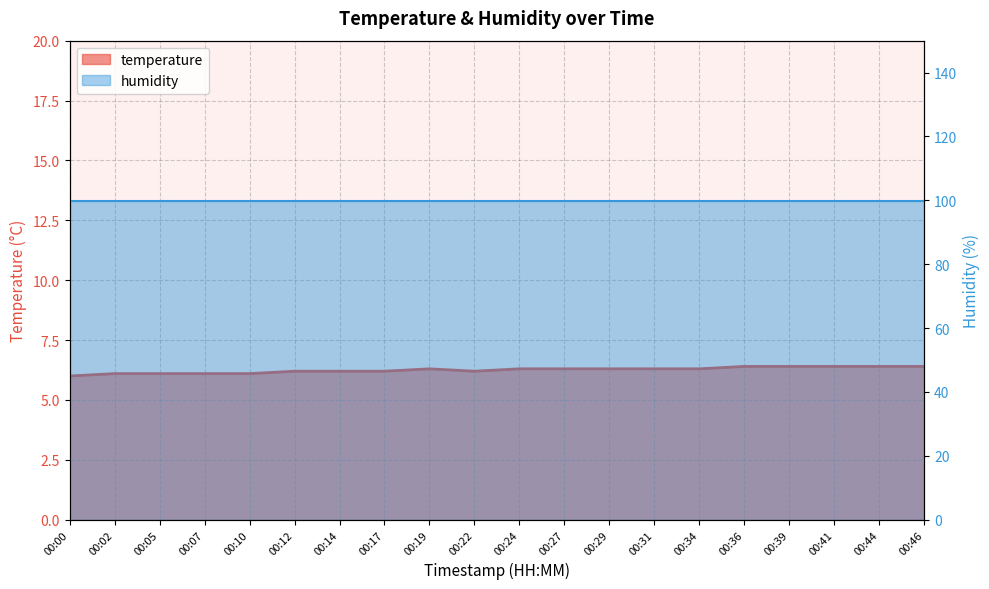

List the labels in order of value, smallest first.

00:00, 00:02, 00:05, 00:07, 00:10, 00:12, 00:14, 00:17, 00:22, 00:19, 00:24, 00:27, 00:29, 00:31, 00:34, 00:36, 00:39, 00:41, 00:44, 00:46